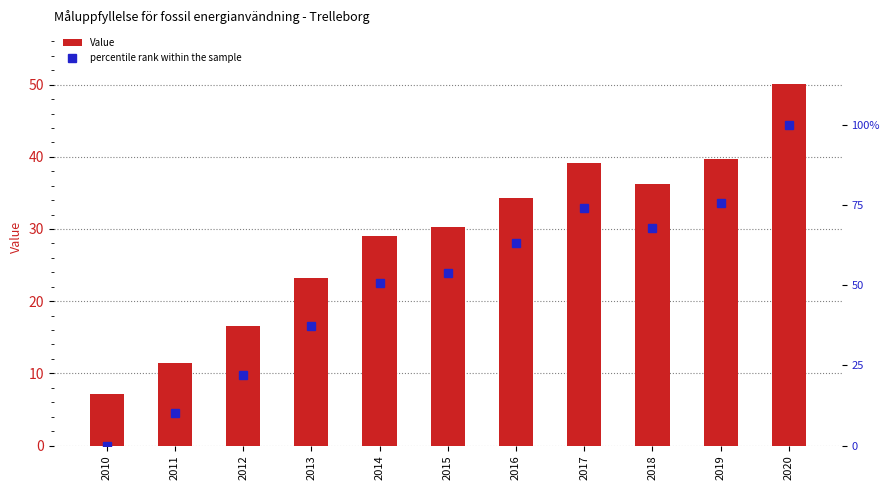

What is the approximate value of percentile rank within the sample at 2013?

37.3